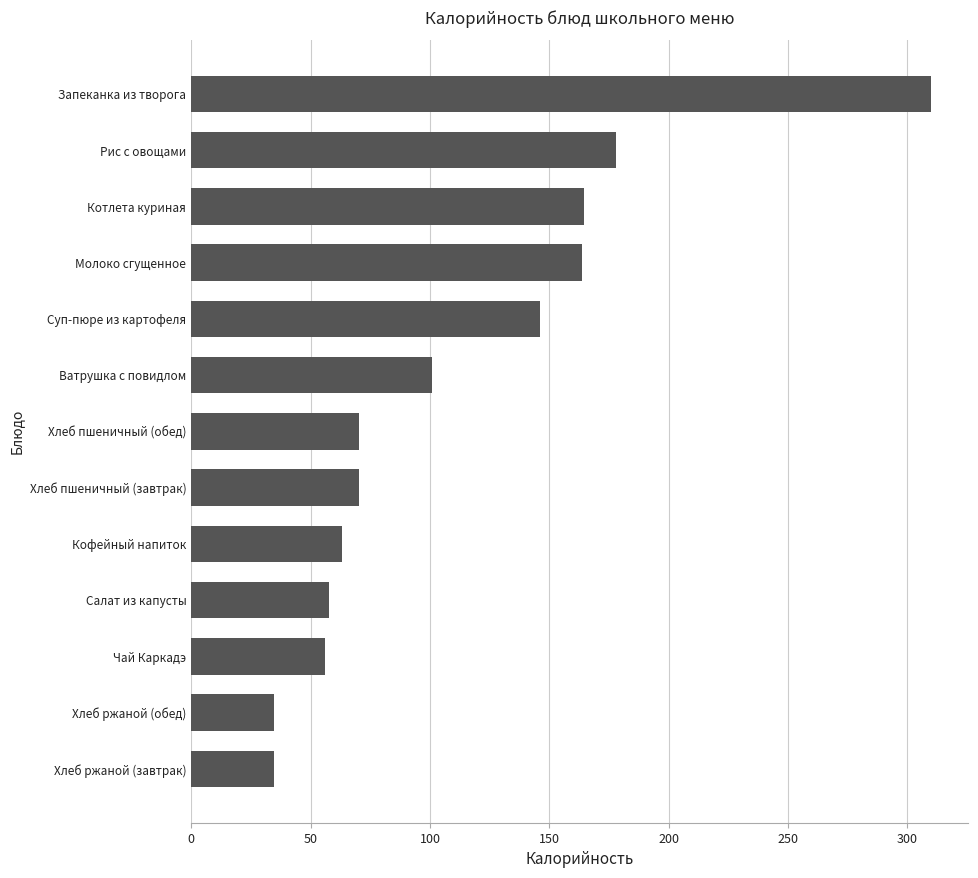

What is the sum of all values?

1450.3